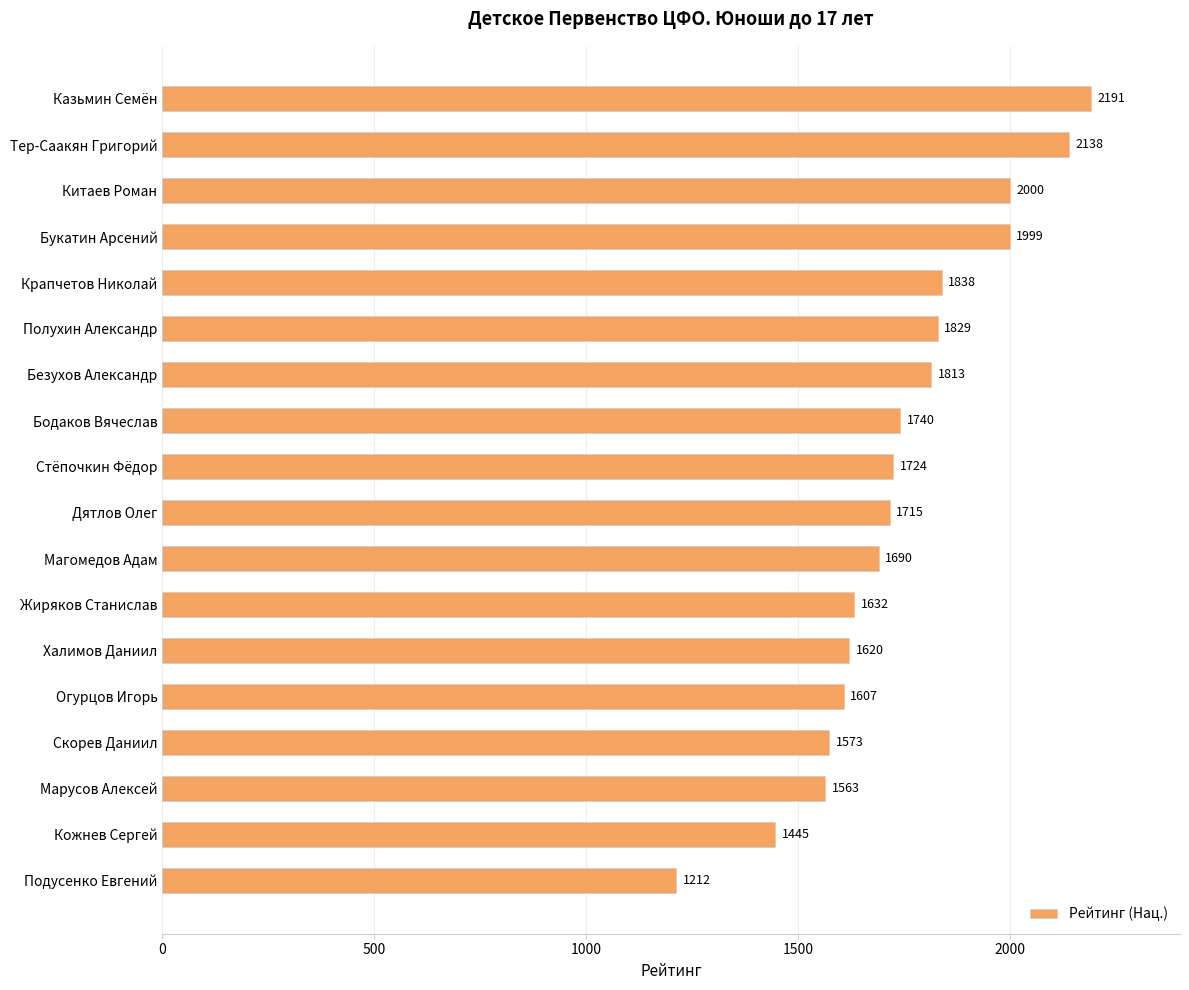

Reading top to bottom, what are all the values shown in this chart?

2191	2138	2000	1999	1838	1829	1813	1740	1724	1715	1690	1632	1620	1607	1573	1563	1445	1212